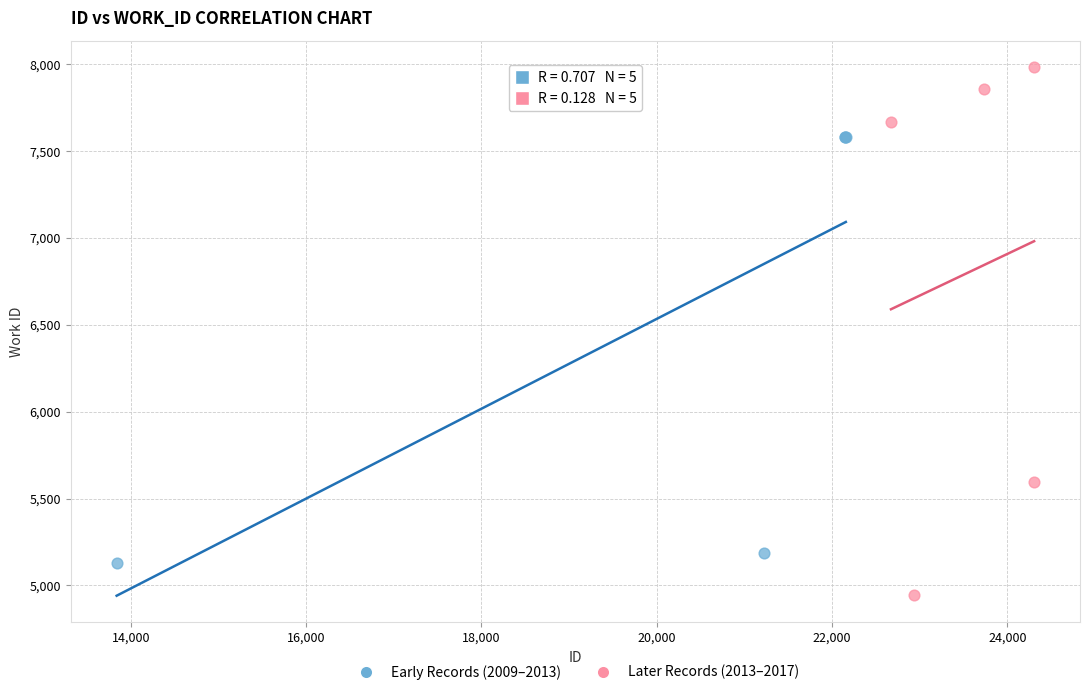

Which series has the largest Y range (max minus min)?

Later Records (2013–2017)